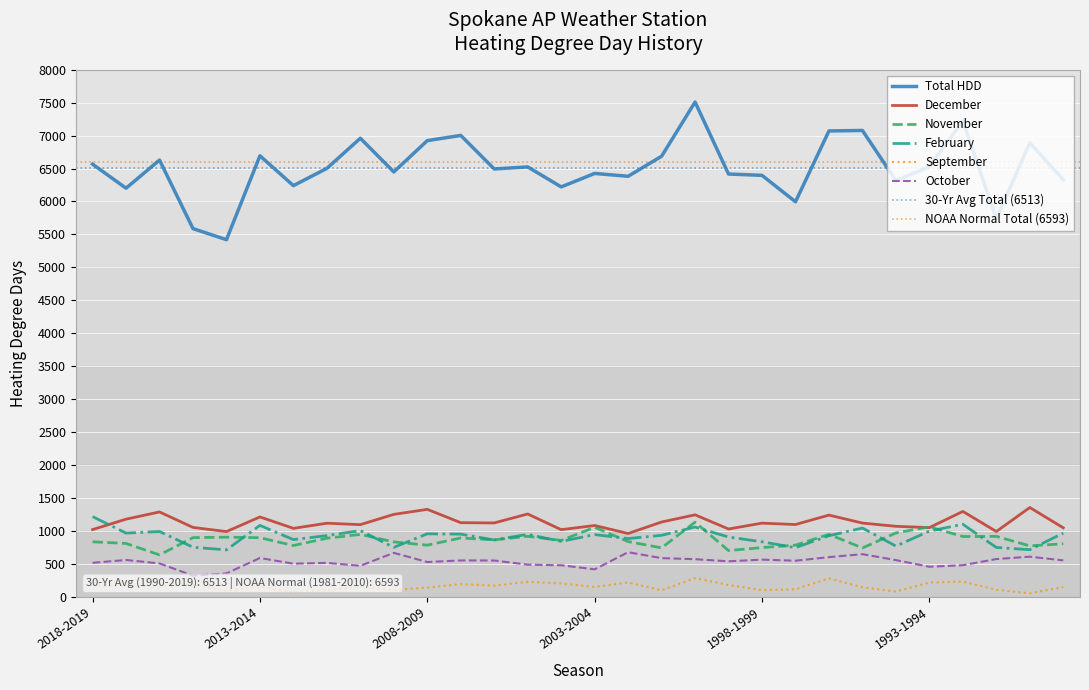

What is the sum of all September values?

4732